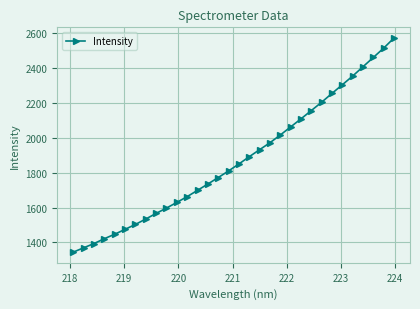

What is the value of the 17th point from the left?

1850.3